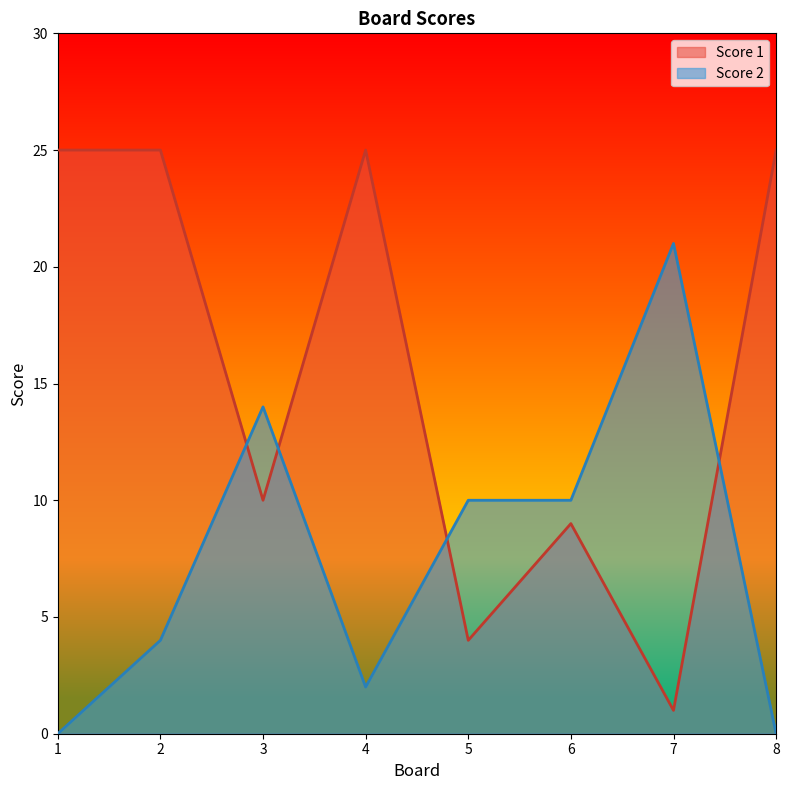

What is the average value of the Score 1 series?

16